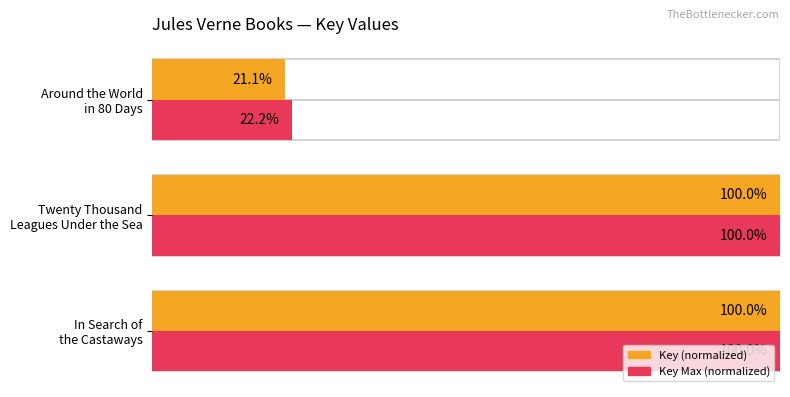

What is the average value of the Key (normalized) series?

0.7